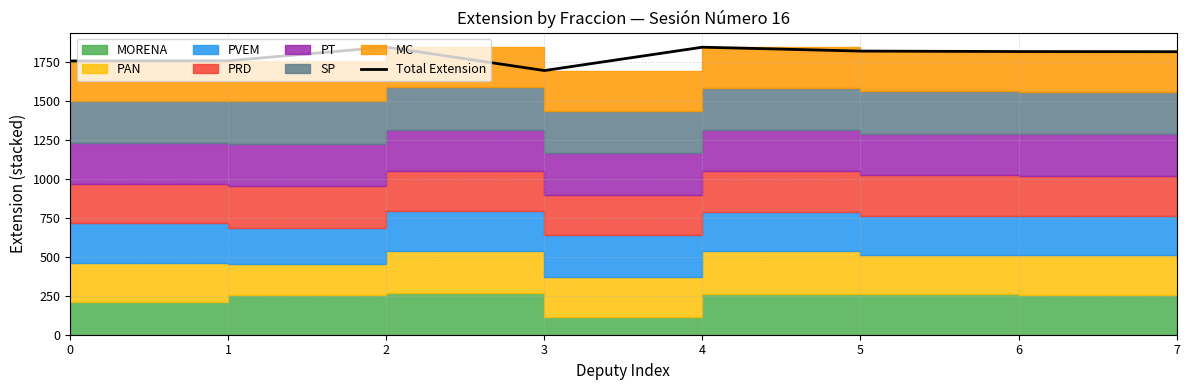

What is the sum of the values at 4 and 1?

3603.5